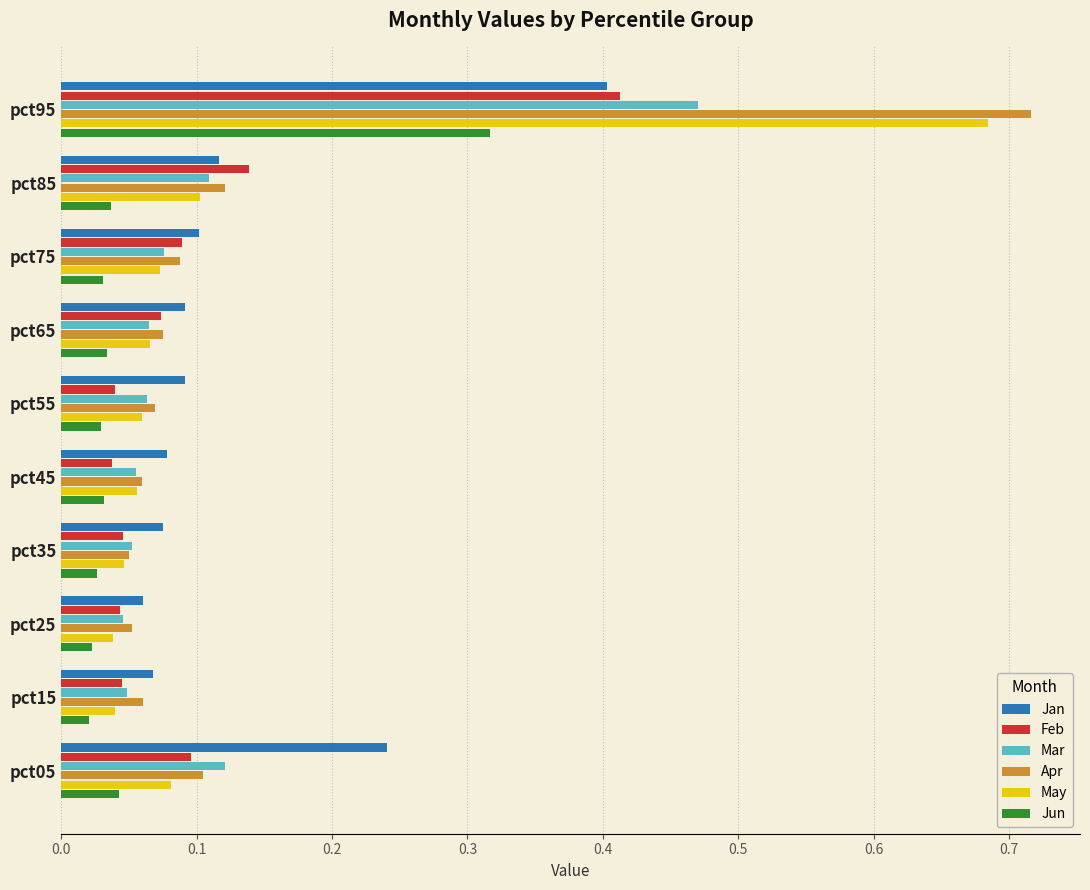

Rank the series by their maximum value, from lowest to highest.

Jun, Jan, Feb, Mar, May, Apr